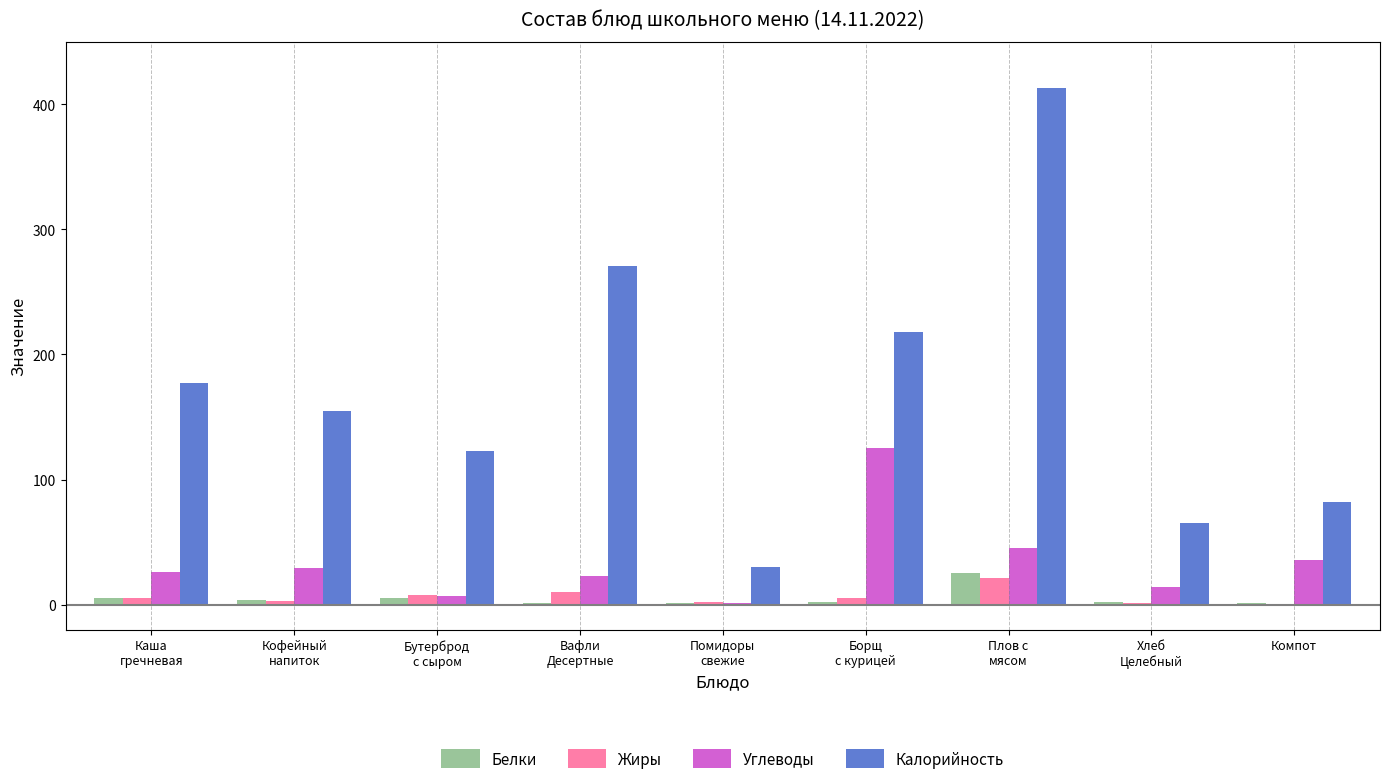

Which category has the highest value in the Углеводы series?

Борщ
с курицей